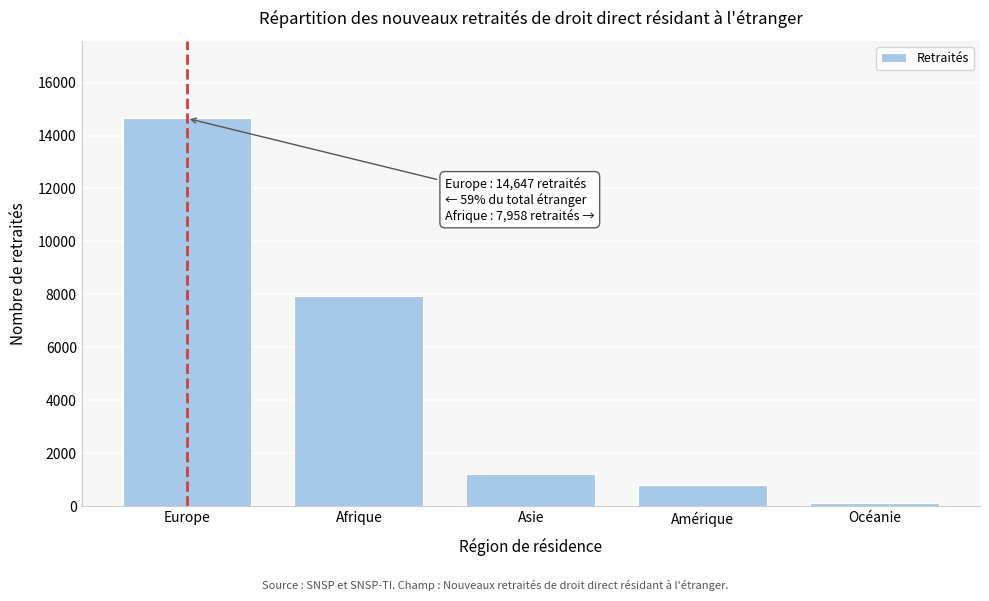

Reading left to right, what are all the values shown in this chart?

14647	7958	1213	803	115